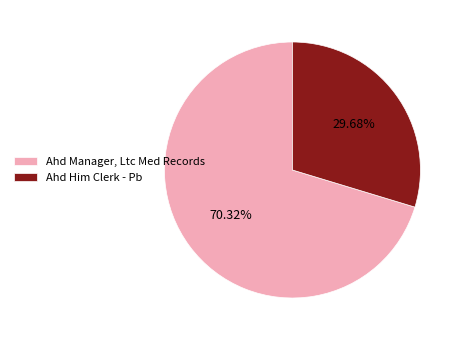

What percentage is the Ahd Manager, Ltc Med Records slice, to the nearest percent?

70%